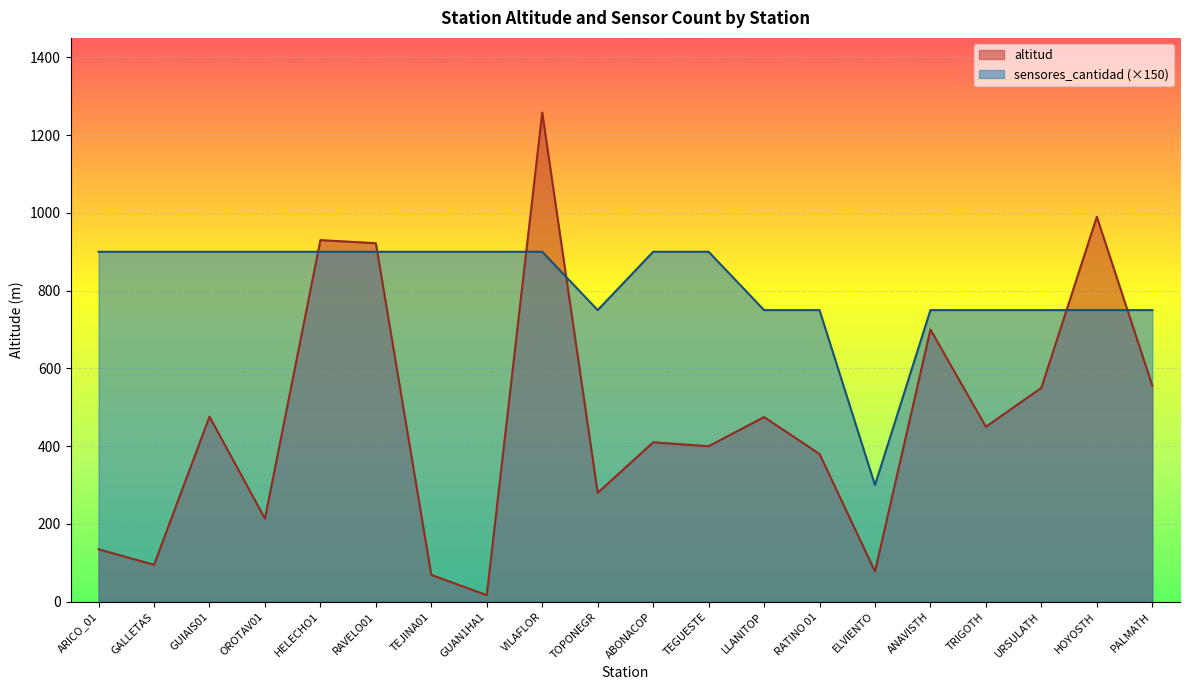

What are all the series names shown in the legend?

altitud, sensores_cantidad (×150)